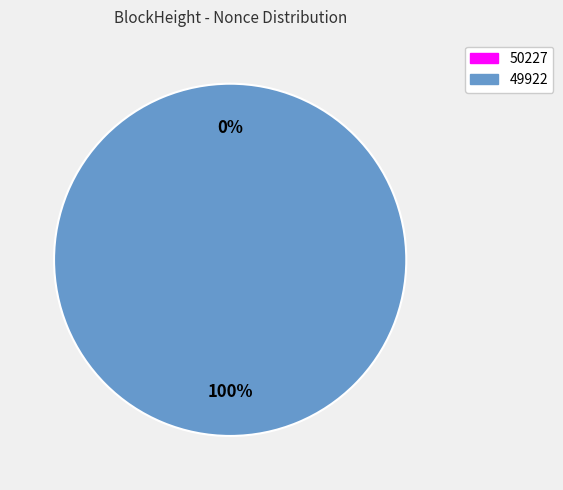

Is it true that 49922 is 100% of the pie?

True